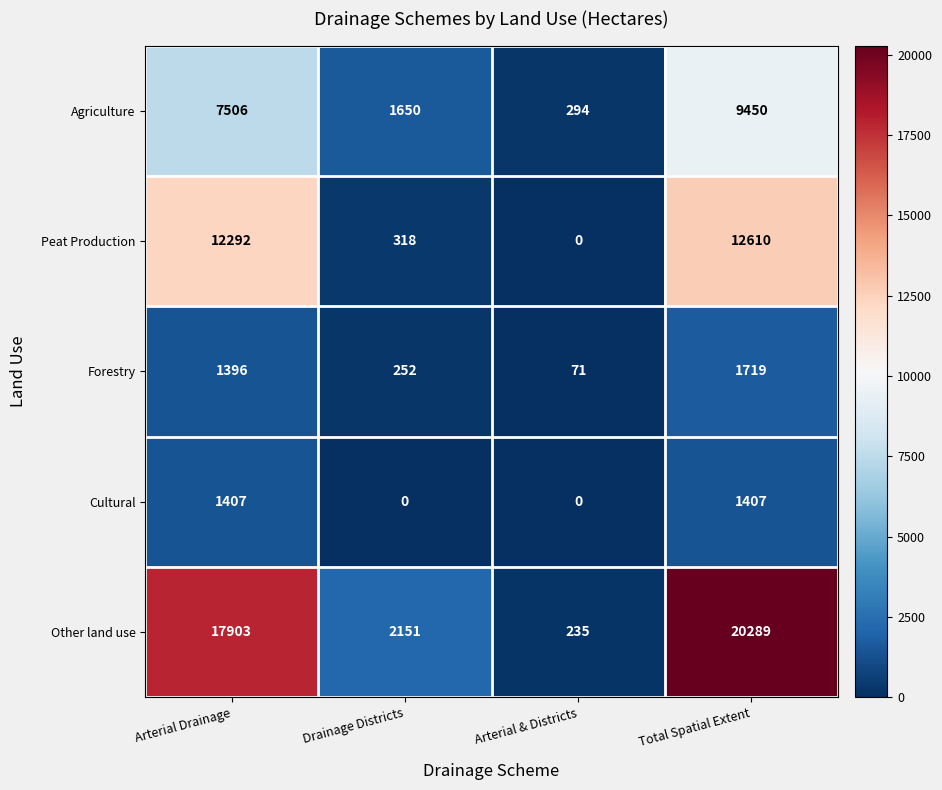

The Peat Production series shows 12292 at Arterial Drainage. True or false?

True